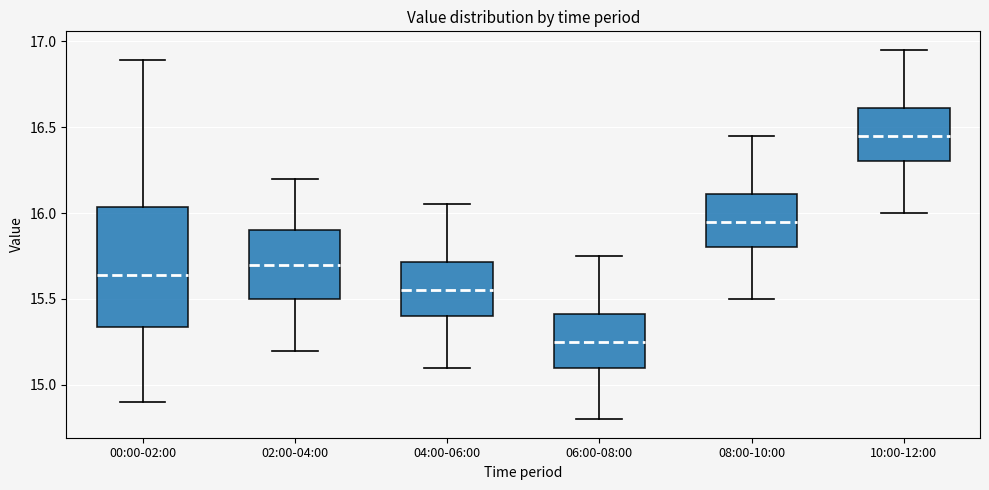

Reading left to right, transcribe this box plot: for each box, give where its median line is, the range the box spans, and where its two whiskers end, as read against the y-axis. The values are not printed on the chart, so give them approximately, as read against the axis.

00:00-02:00: median 15.65, box 15.35 to 16.05, whiskers 14.90 to 16.90
02:00-04:00: median 15.70, box 15.50 to 15.90, whiskers 15.20 to 16.20
04:00-06:00: median 15.55, box 15.40 to 15.70, whiskers 15.10 to 16.05
06:00-08:00: median 15.25, box 15.10 to 15.40, whiskers 14.80 to 15.75
08:00-10:00: median 15.95, box 15.80 to 16.10, whiskers 15.50 to 16.45
10:00-12:00: median 16.45, box 16.30 to 16.60, whiskers 16.00 to 16.95